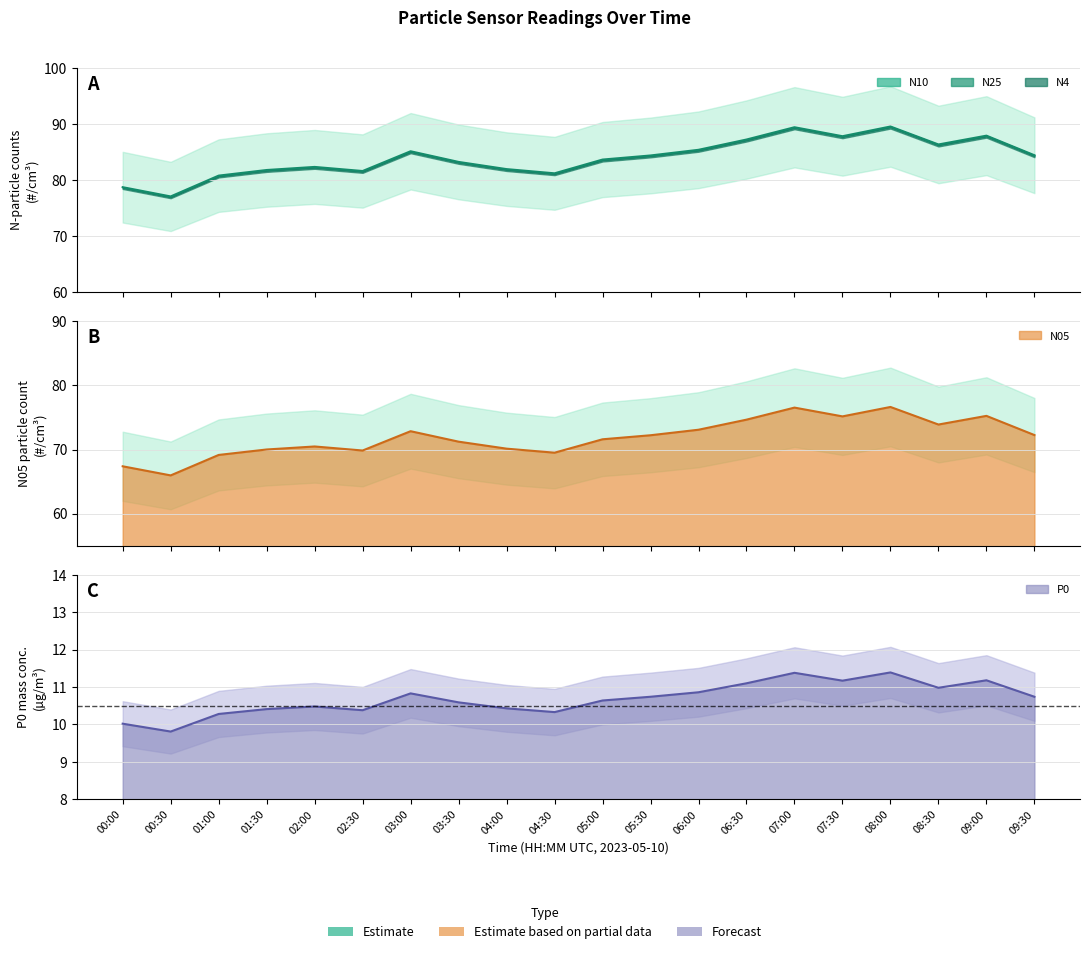

Reading left to right, list all the values displayed in this chart.

N05: 00:00=67.4	00:30=66.0	01:00=69.2	01:30=70.0	02:00=70.5	02:30=69.8	03:00=72.9	03:30=71.2	04:00=70.1	04:30=69.5	05:00=71.6	05:30=72.2	06:00=73.1	06:30=74.7	07:00=76.5	07:30=75.2	08:00=76.6	08:30=73.9	09:00=75.2	09:30=72.3
N1: 00:00=78.7	00:30=77.1	01:00=80.8	01:30=81.8	02:00=82.3	02:30=81.6	03:00=85.1	03:30=83.2	04:00=81.9	04:30=81.2	05:00=83.6	05:30=84.4	06:00=85.4	06:30=87.2	07:00=89.4	07:30=87.8	08:00=89.5	08:30=86.3	09:00=87.9	09:30=84.4
N4: 00:00=10.0	00:30=9.8	01:00=10.3	01:30=10.4	02:00=10.5	02:30=10.4	03:00=10.8	03:30=10.6	04:00=10.4	04:30=10.3	05:00=10.6	05:30=10.7	06:00=10.9	06:30=11.1	07:00=11.4	07:30=11.2	08:00=11.4	08:30=11.0	09:00=11.2	09:30=10.7